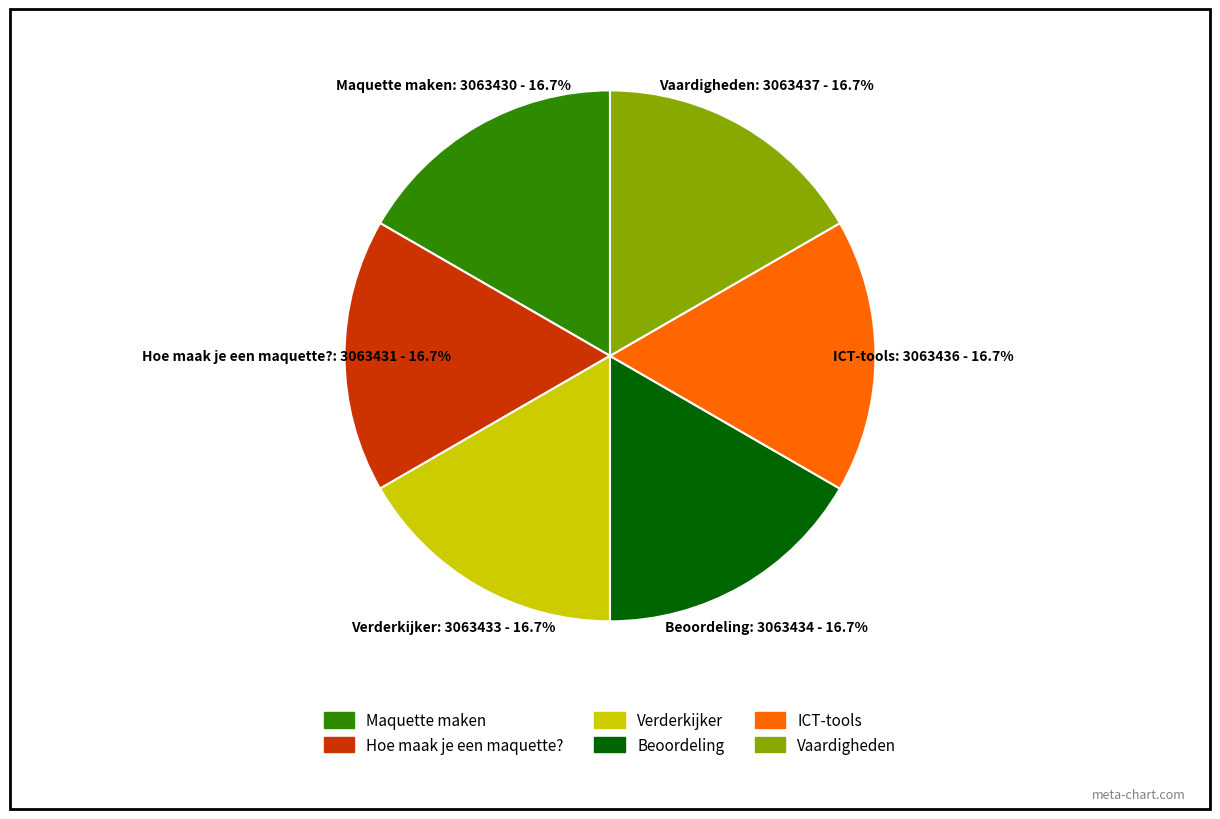

To the nearest percent, what is the average slice percentage?

17%